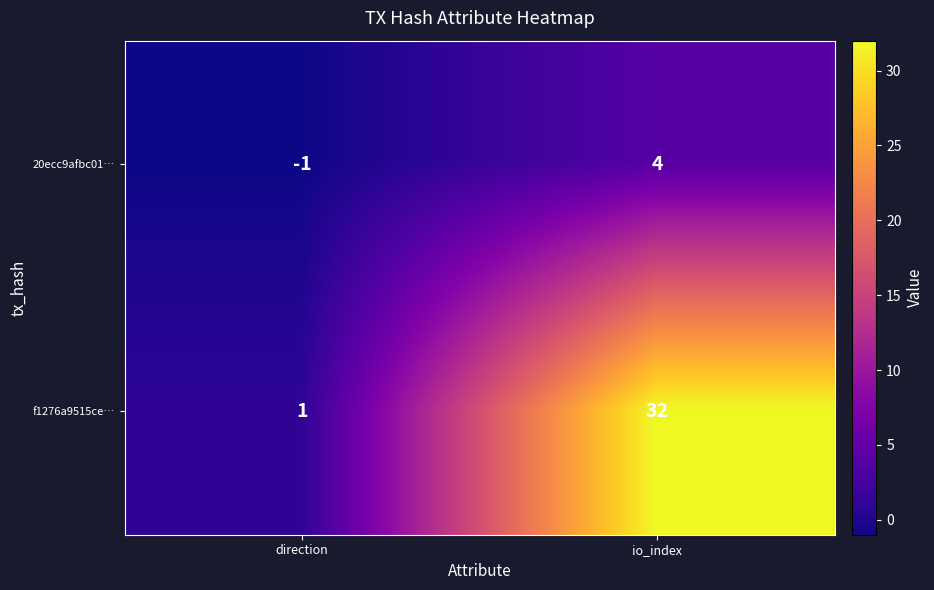

Reading left to right, what are all the values shown in this chart?

20ecc9afbc01…: -1	4
f1276a9515ce…: 1	32